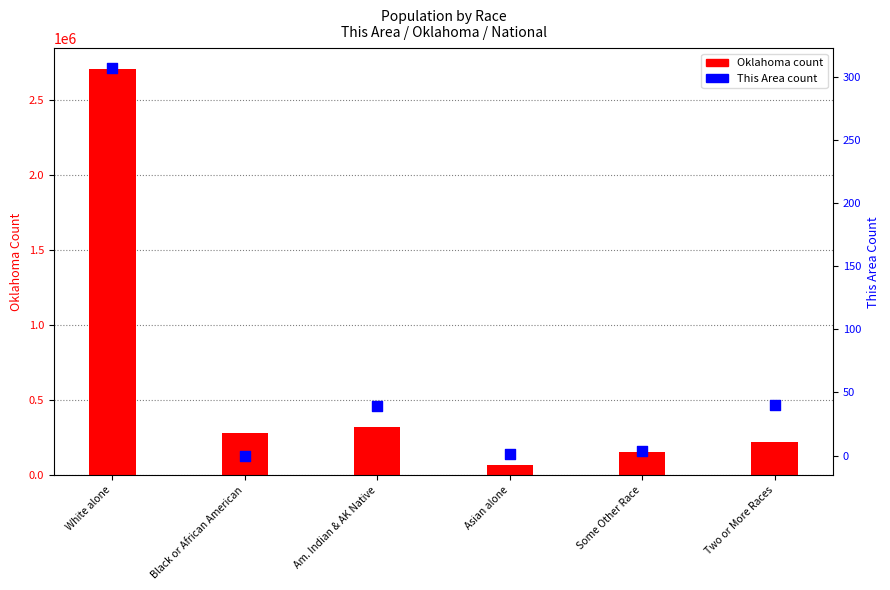

Which series contains the highest Y value?

Oklahoma